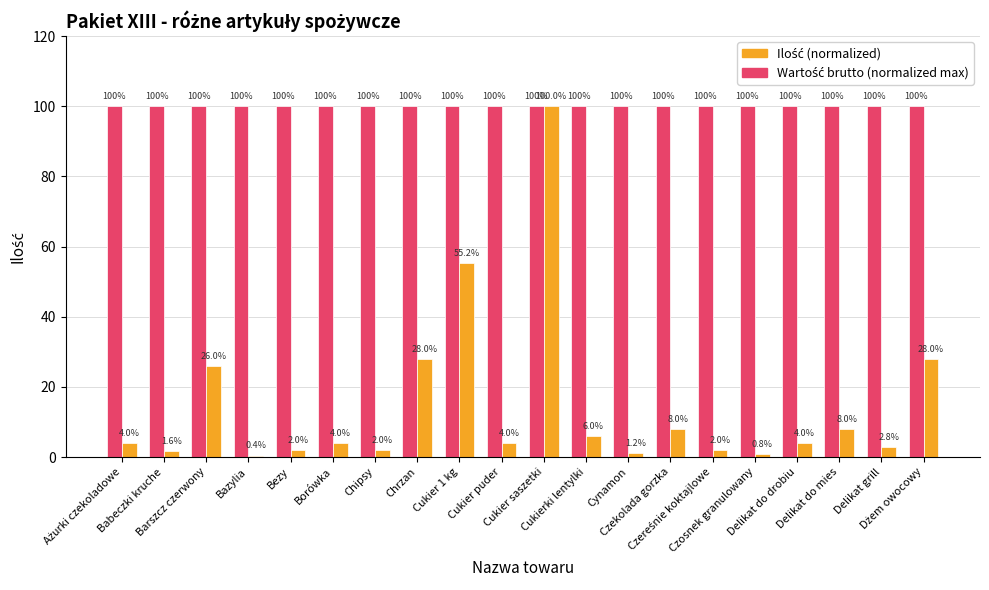

Count the number of categories in the chart.

20